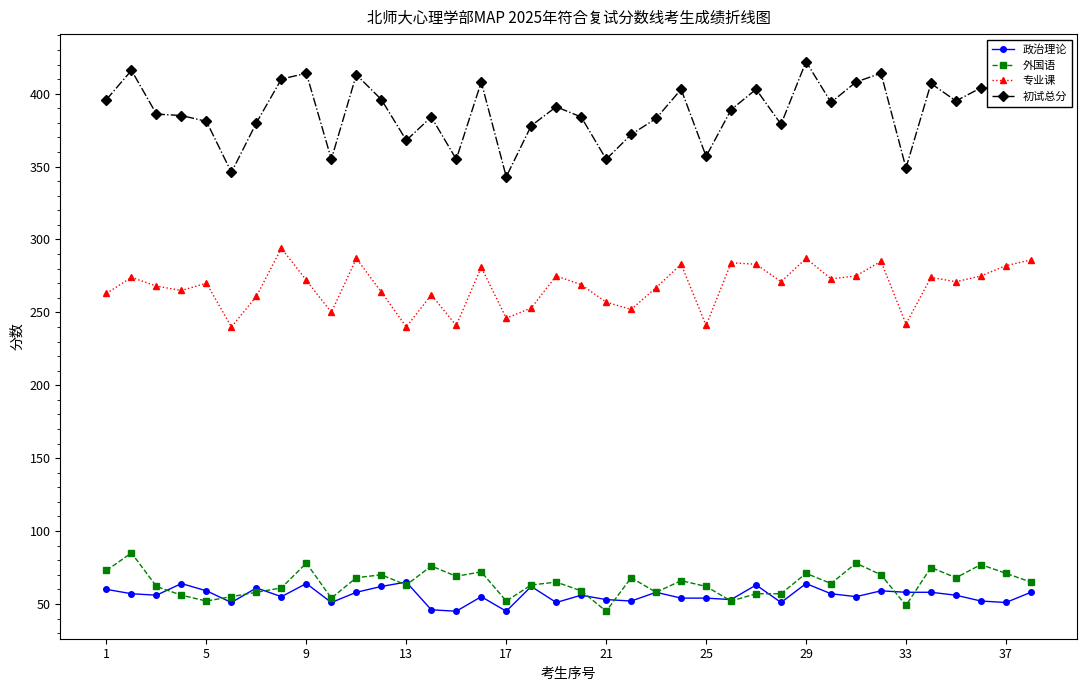

What is the lowest value of the 政治理论 series?

45